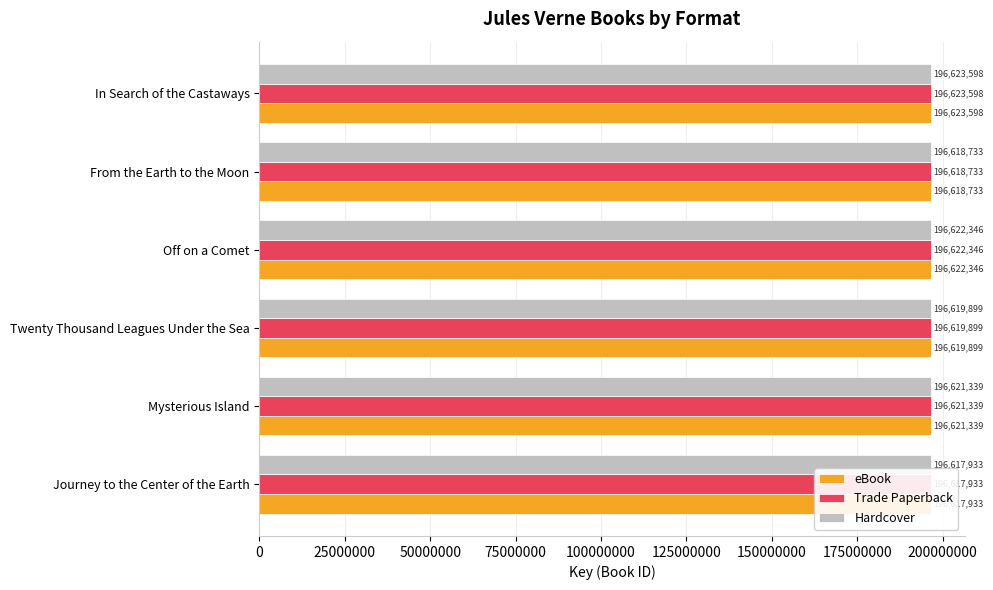

How many bars are there in each group?

3